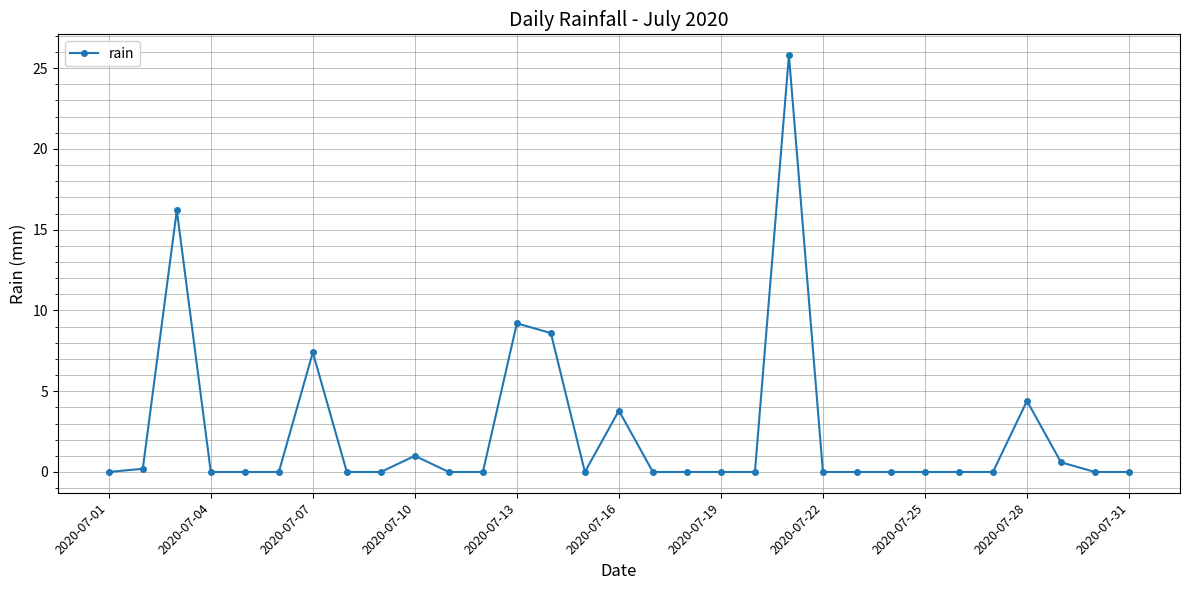

What is the difference between the maximum and minimum values?

25.8